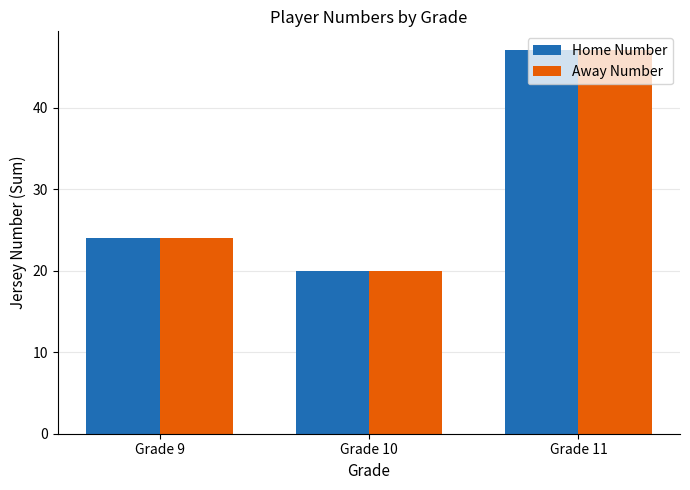

Which series has the largest total across all categories?

Home Number